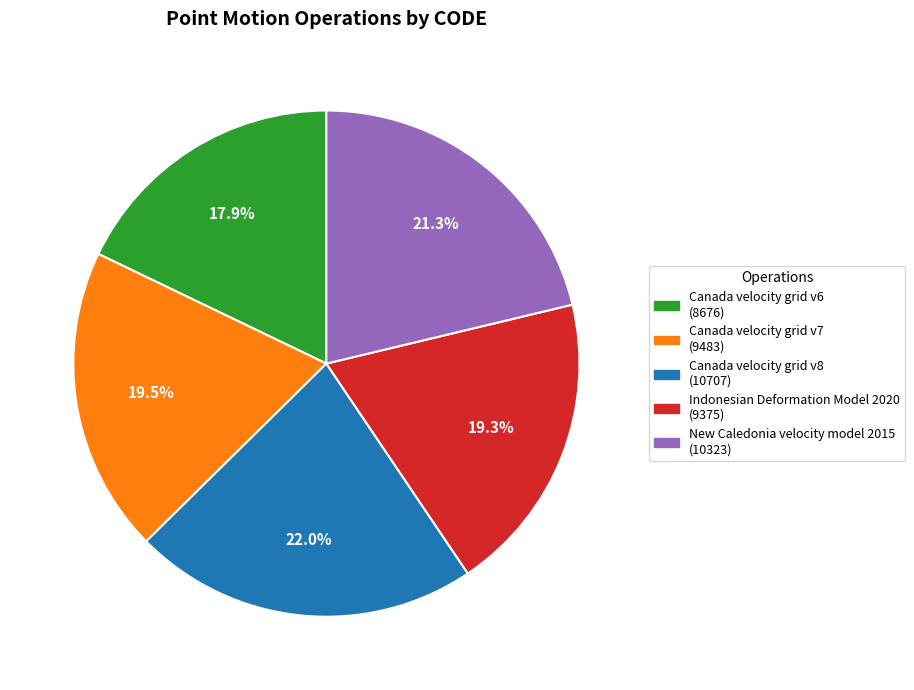

Which has a higher value, Canada velocity grid v6 (8676) or Canada velocity grid v8 (10707)?

Canada velocity grid v8 (10707)